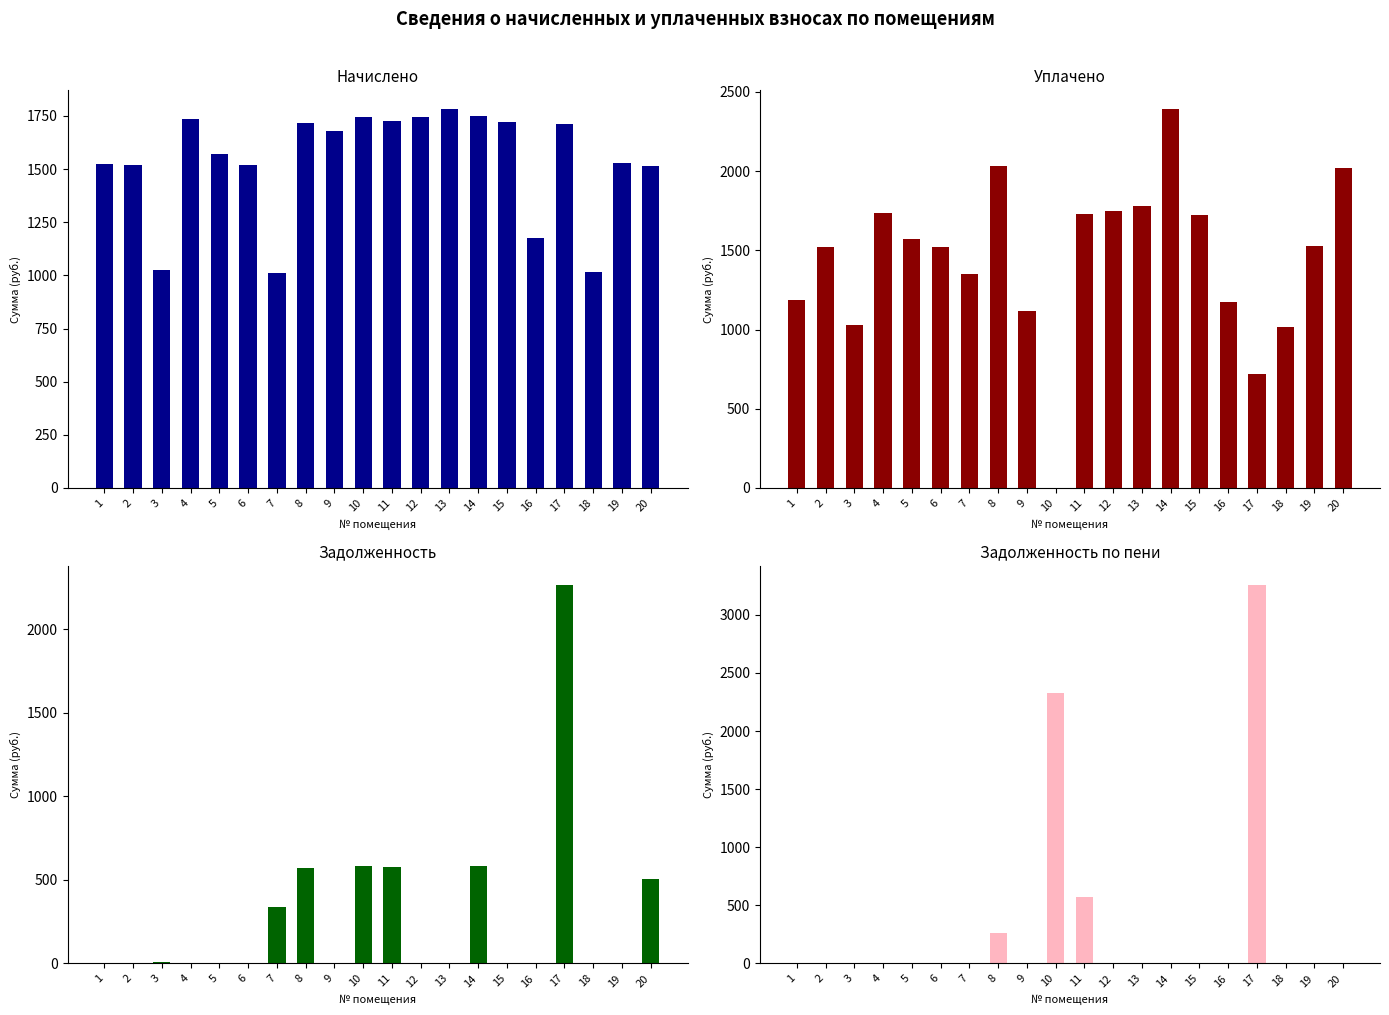

Which series changed the most between 6 and 11?

задолженность (col_1)